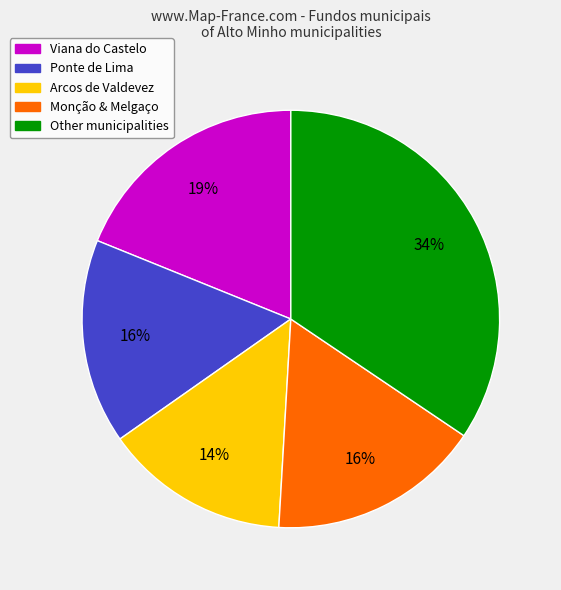

To the nearest percent, what is the difference between the largest and smallest slice percentages?

20%